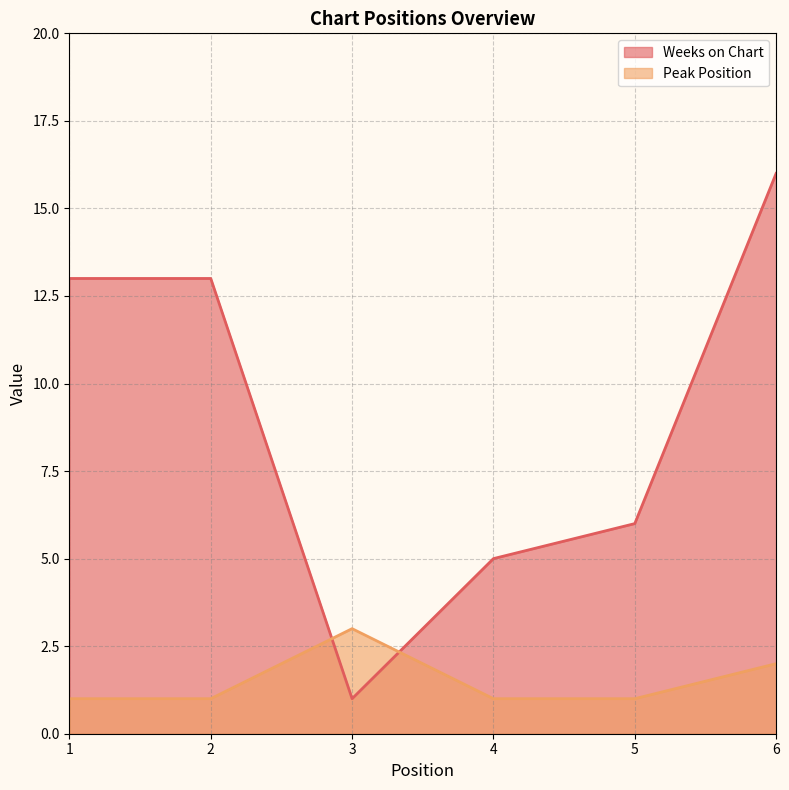

What is the total value across all series at 5?

7